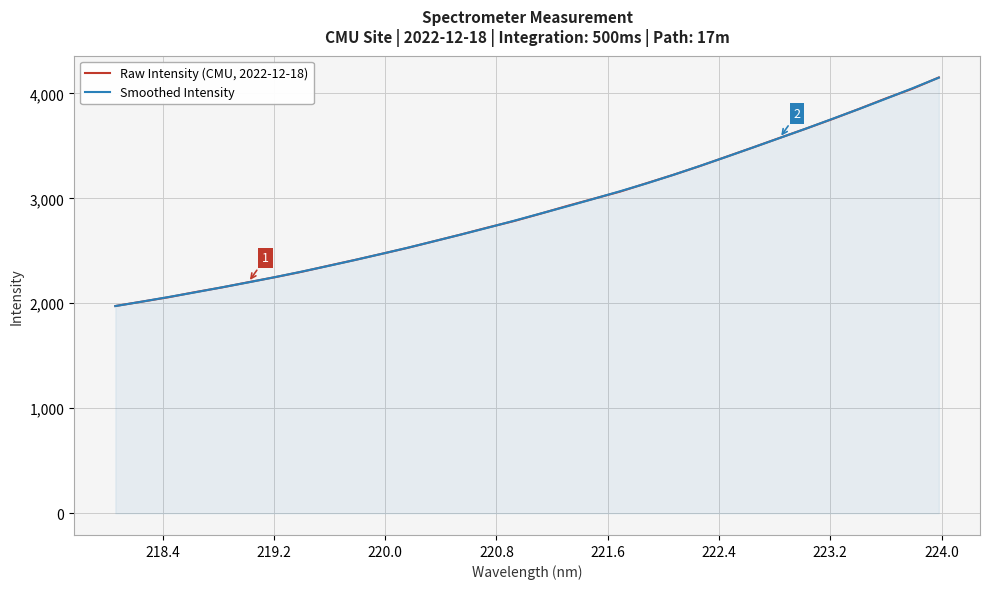

What is the minimum value for Smoothed Intensity?

1973.4